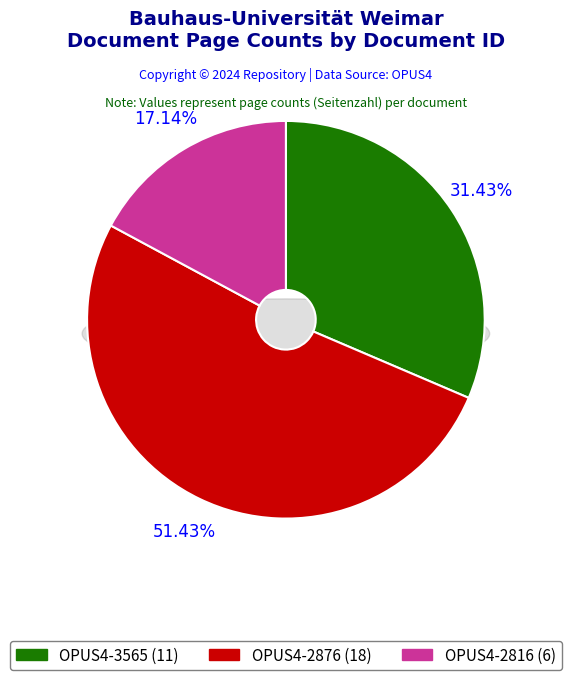

What is the change in value from OPUS4-3565 to OPUS4-2876?

+7